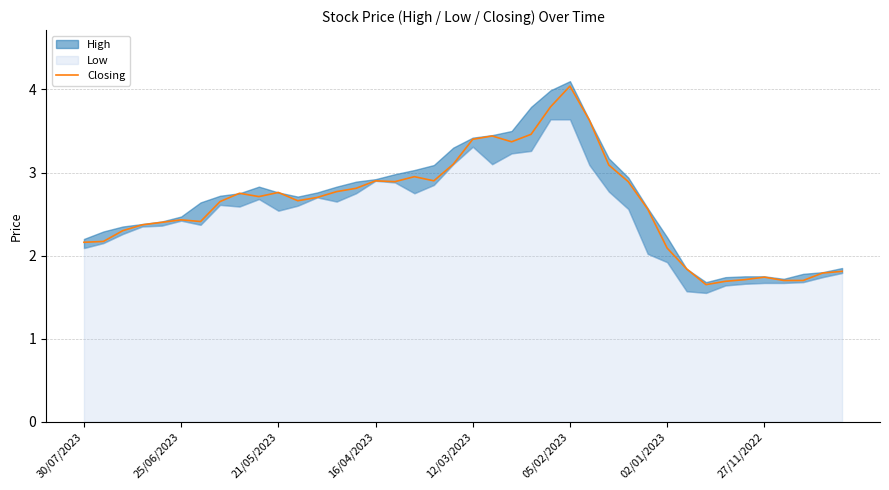

True or false: the data shows 2.9 at 16.

True